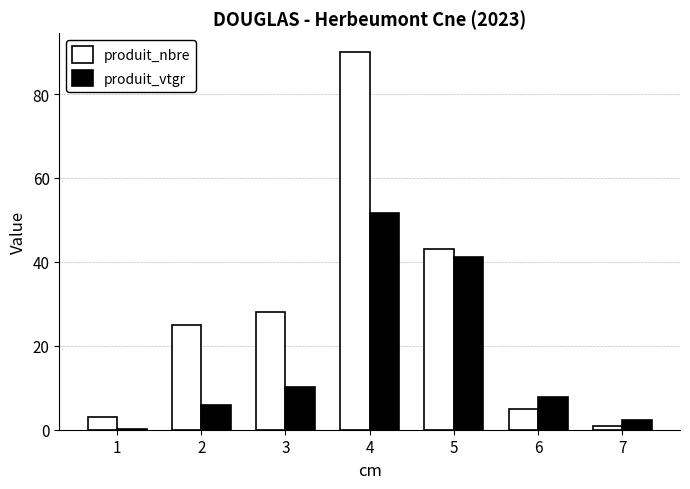

Reading right to left, what are all the values shown in this chart?

produit_nbre: 1.0	5.0	43.0	90.0	28.0	25.0	3.0
produit_vtgr: 2.3	7.7	41.2	51.5	10.1	5.8	0.2